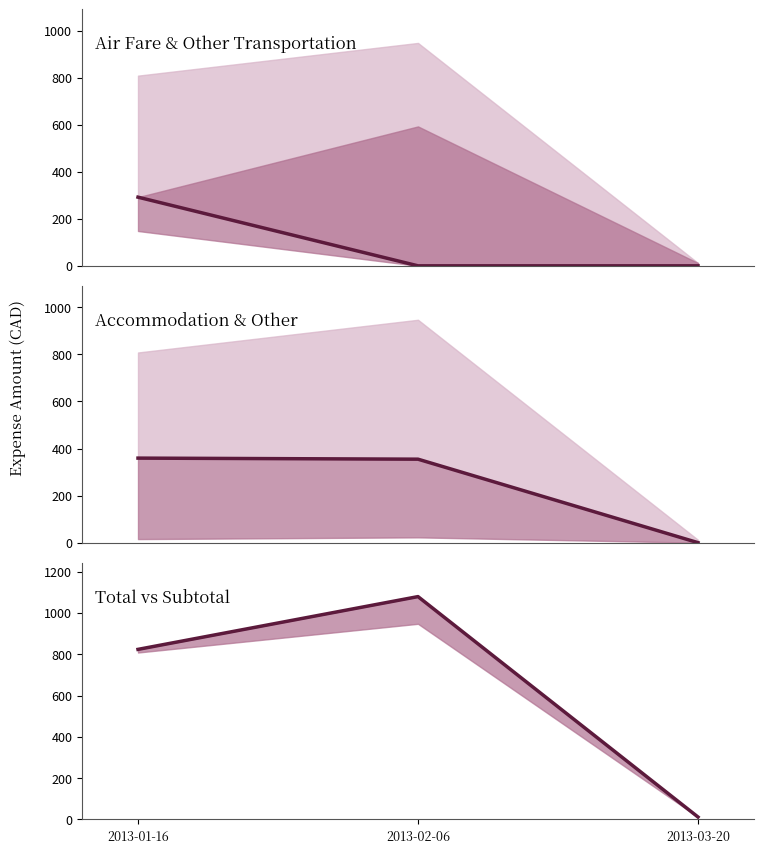

List the series in order of their peak value, highest first.

Total, Accommodation, Air Fare